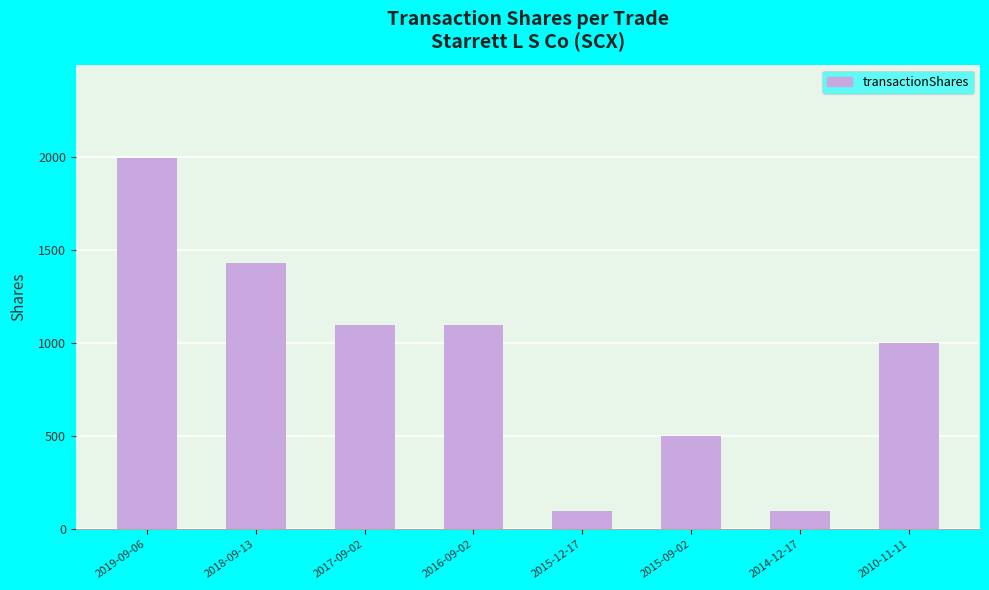

The value at 2016-09-02 is 1100. True or false?

True